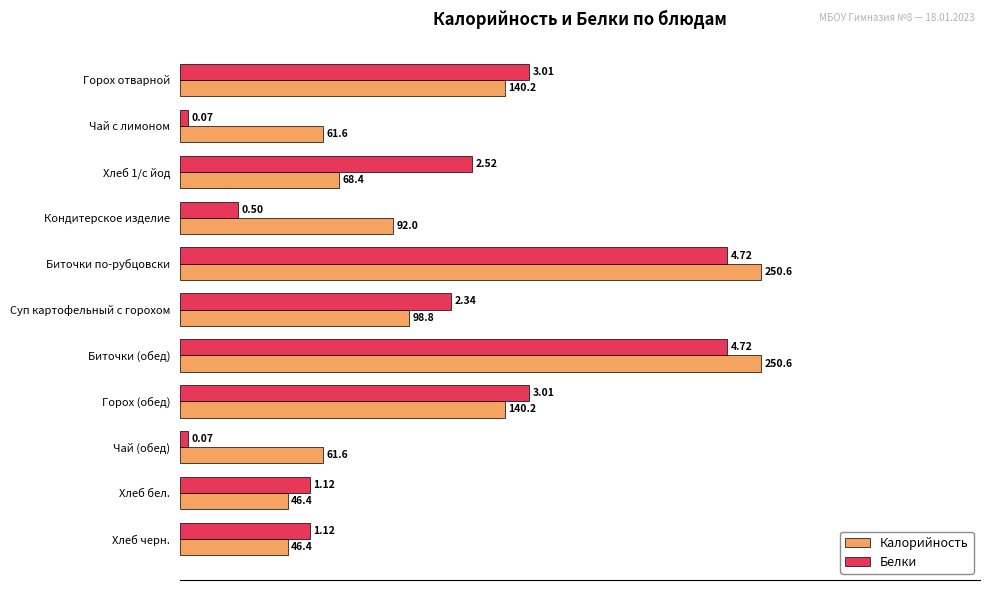

What are all the series names shown in the legend?

Калорийность, Белки